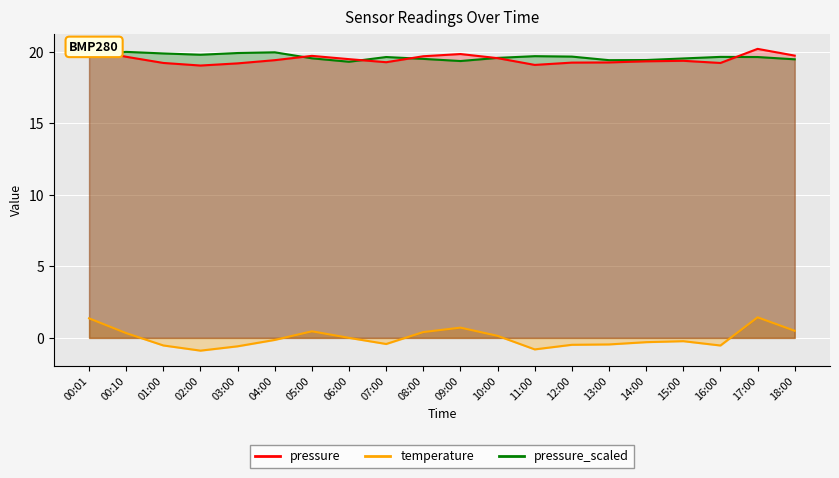

What is the difference between the second highest and minimum values in the pressure series?

2.3